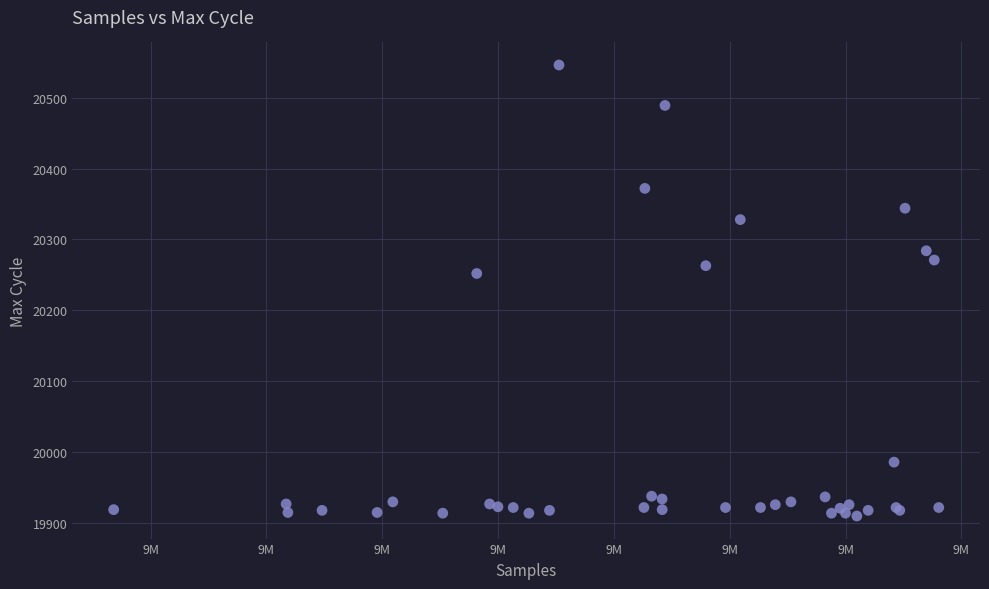

What Y value in the scatter plot is closest to 20228?

20252